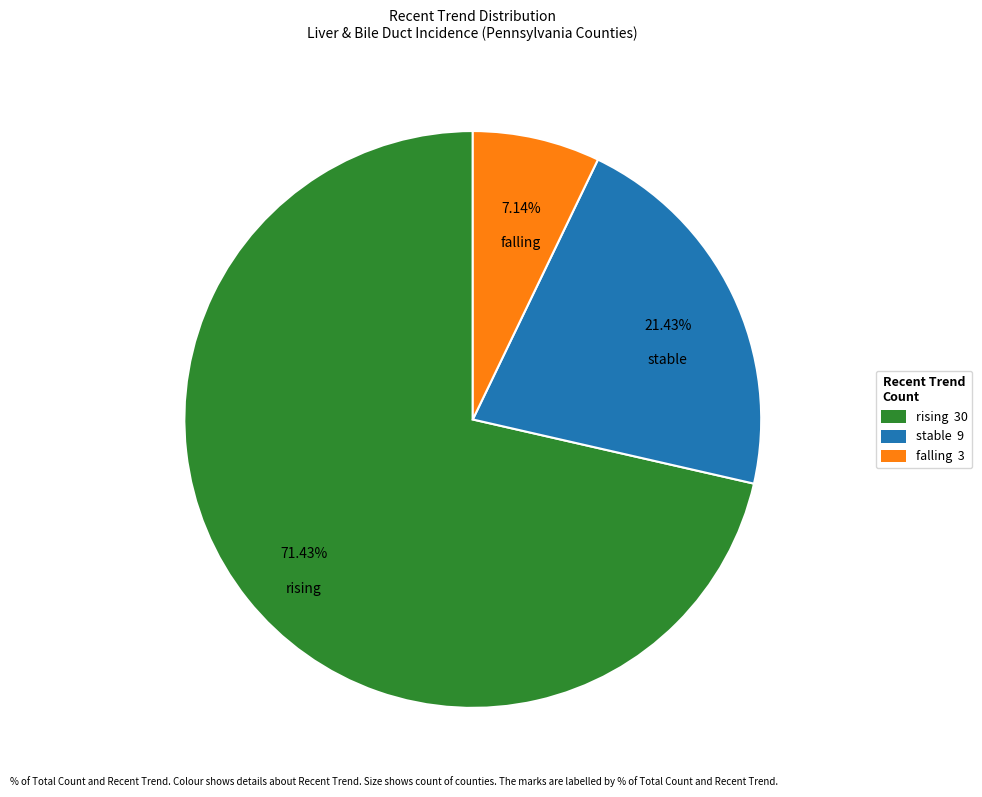

Which slice is the largest?

rising